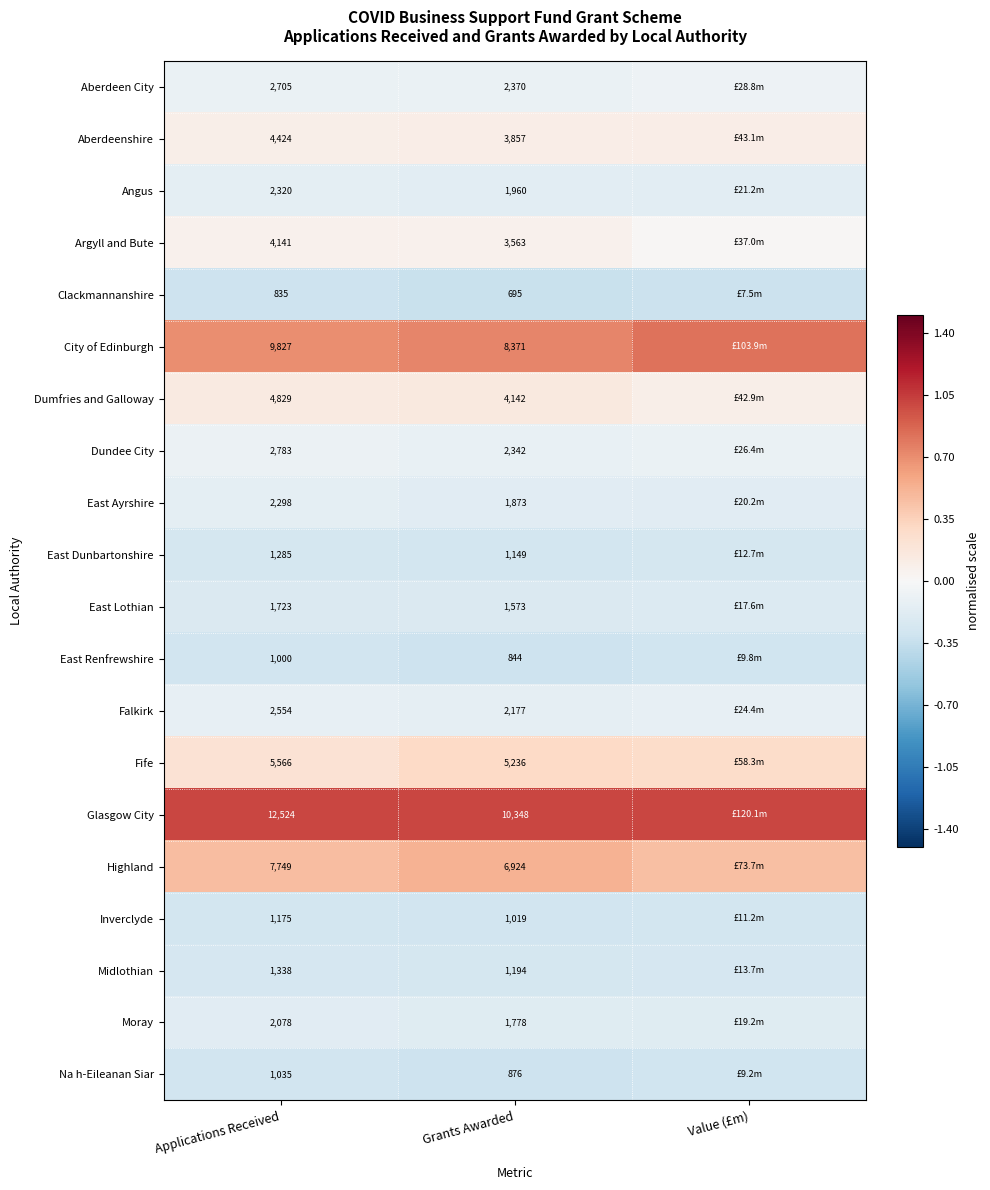

Is the value of Aberdeen City at Grants Awarded greater than the value of Moray at Grants Awarded?

Yes